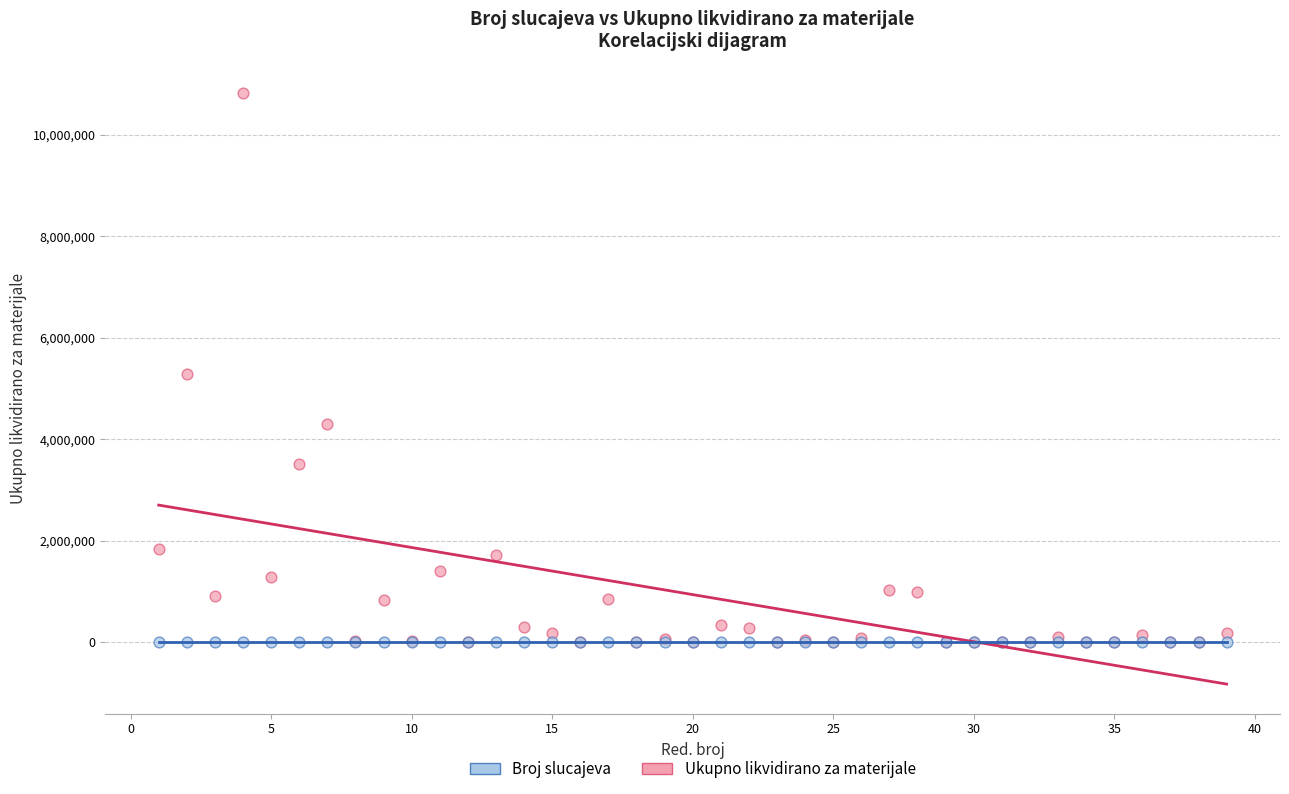

What are all the series names shown in the legend?

Broj slucajeva, Ukupno likvidirano za materijale